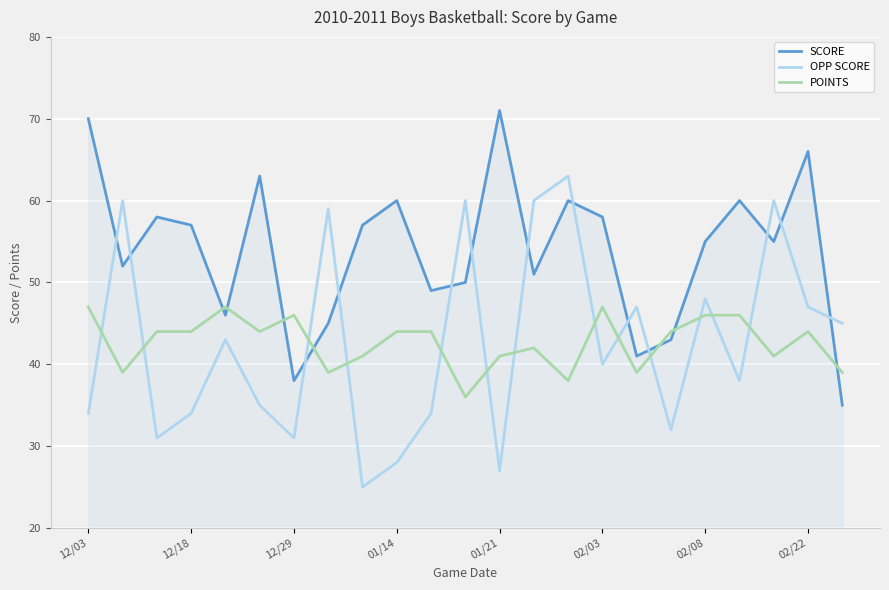

Which series has the largest range (max minus min)?

OPP SCORE